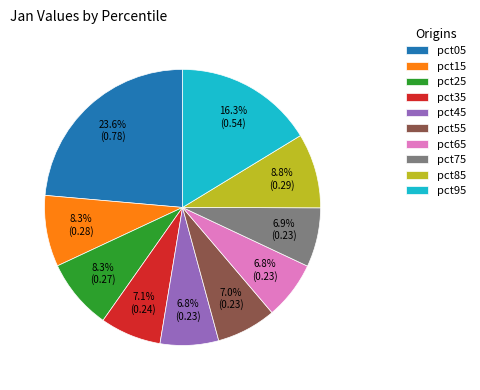

To the nearest percent, what is the combined percentage of pct45 and pct85?

16%